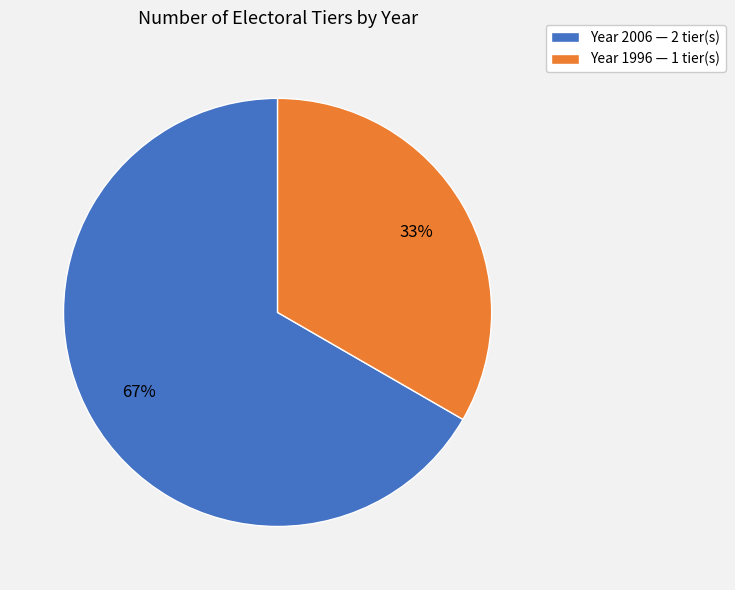

To the nearest percent, what is the average slice percentage?

50%